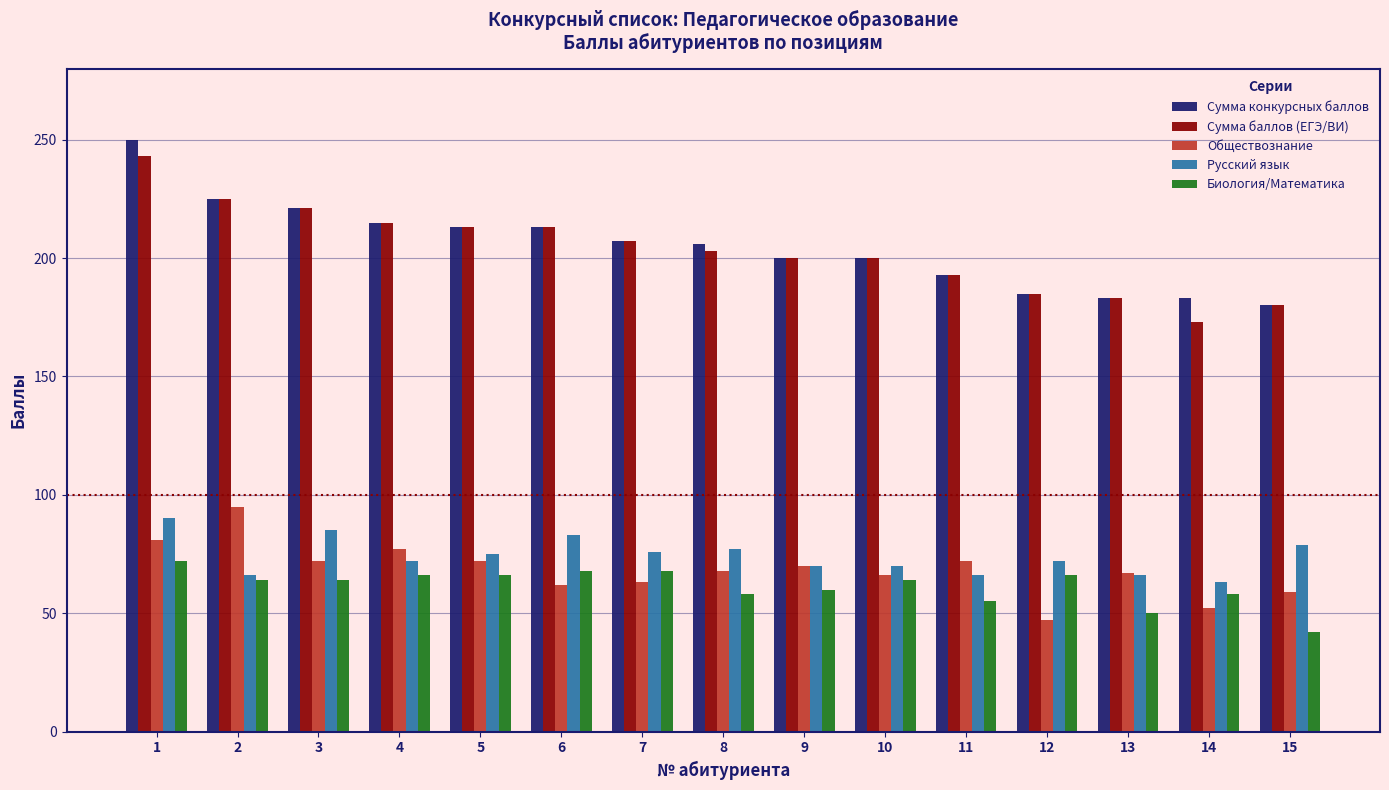

What is the total value across all series at 11?

579